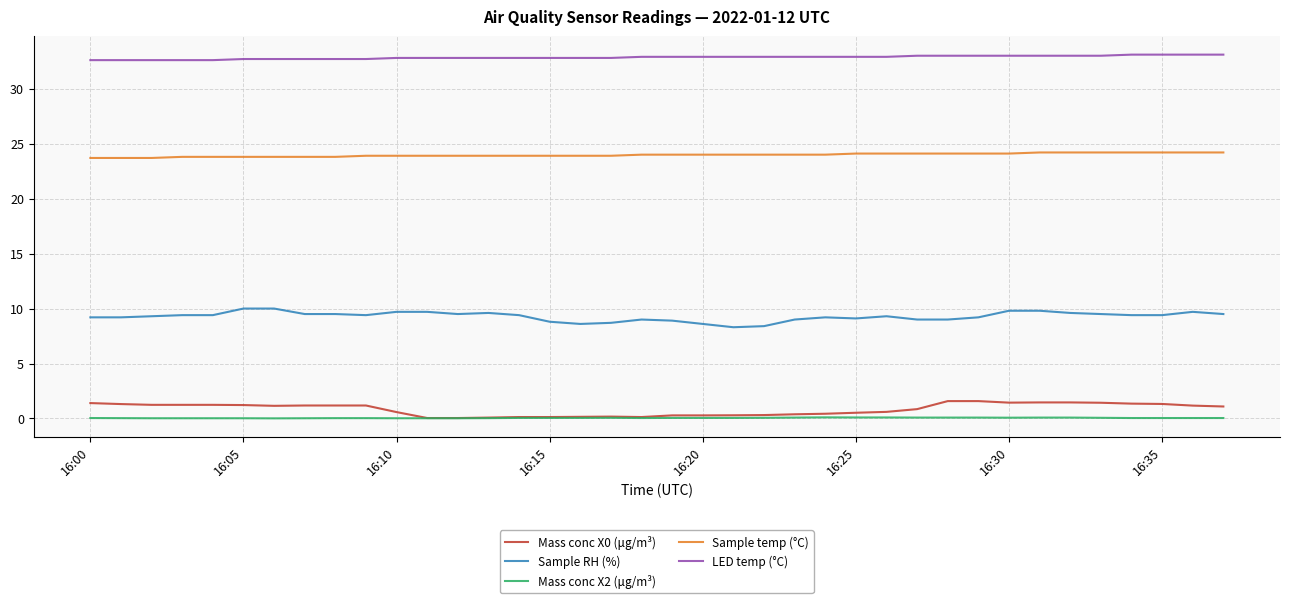

Which series has the largest total across all categories?

LED temp (°C)